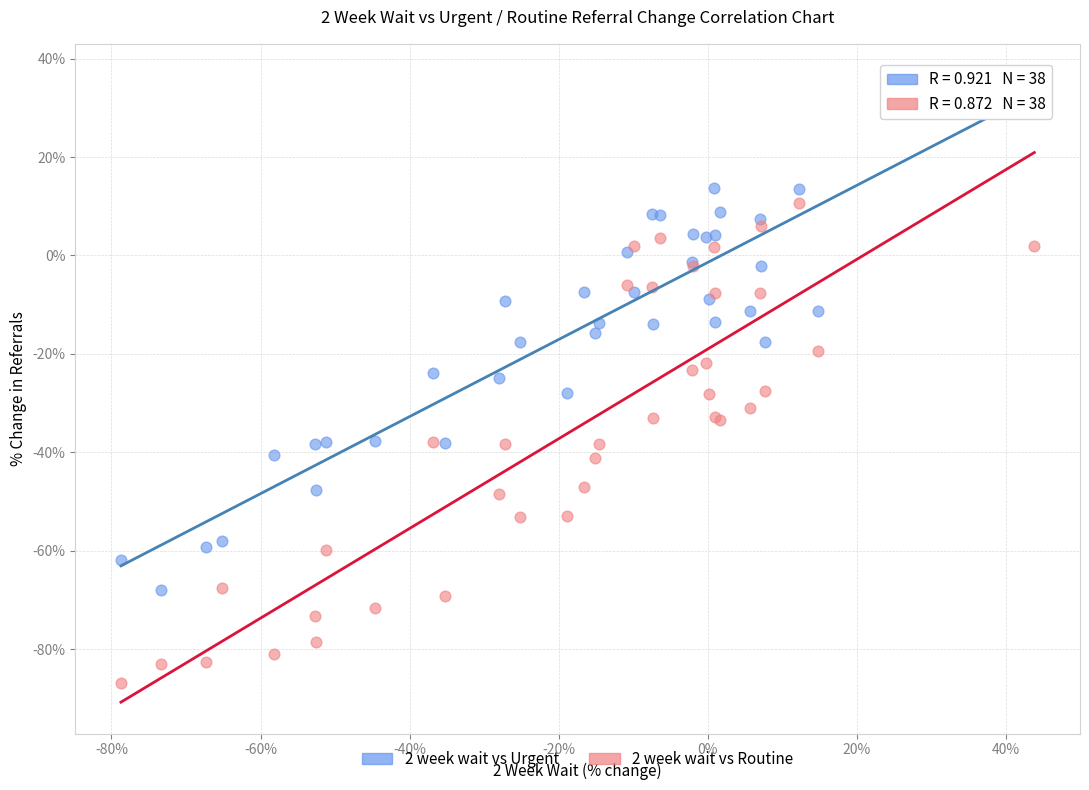

Which series reaches the maximum Y coordinate?

2 week wait vs Urgent